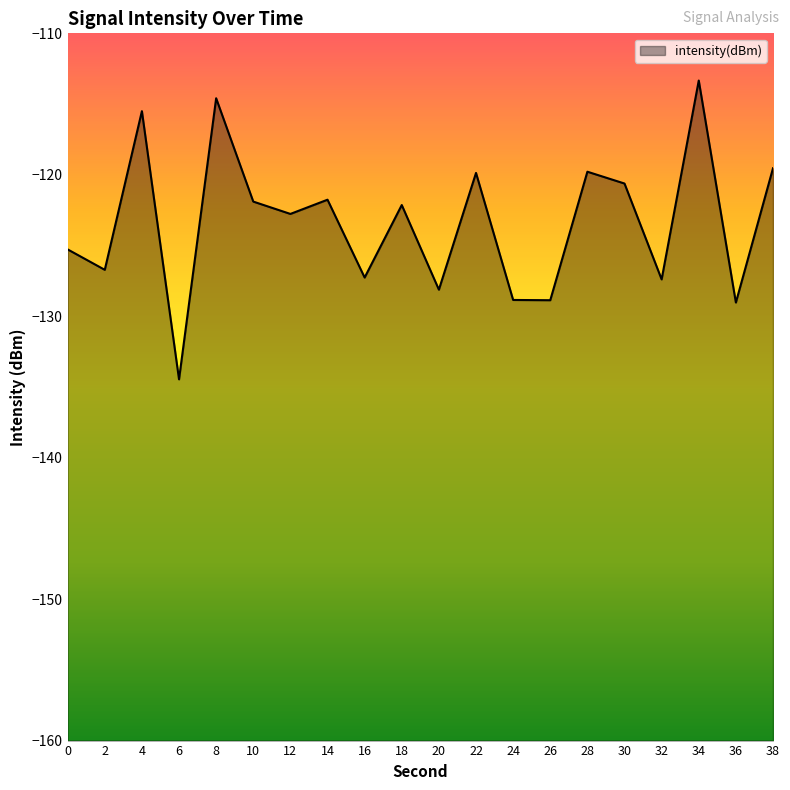

Where does the data first go above -122?

4